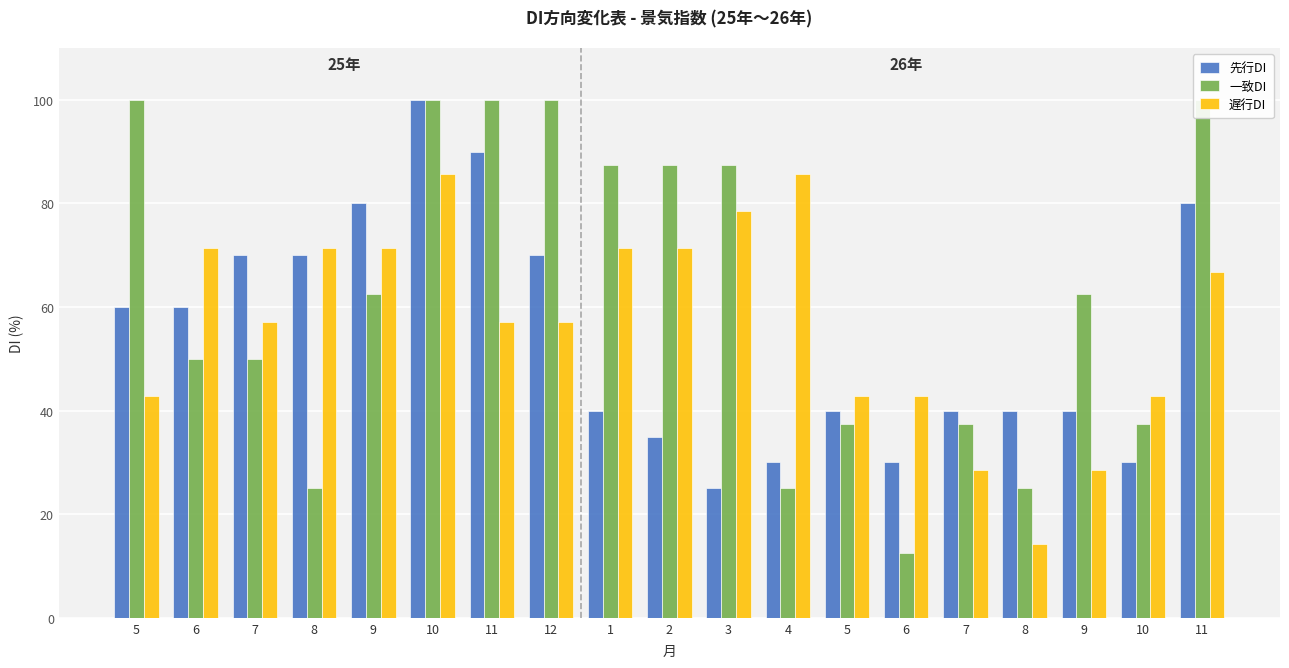

The value of 遅行DI at 8 is 71.4. True or false?

True